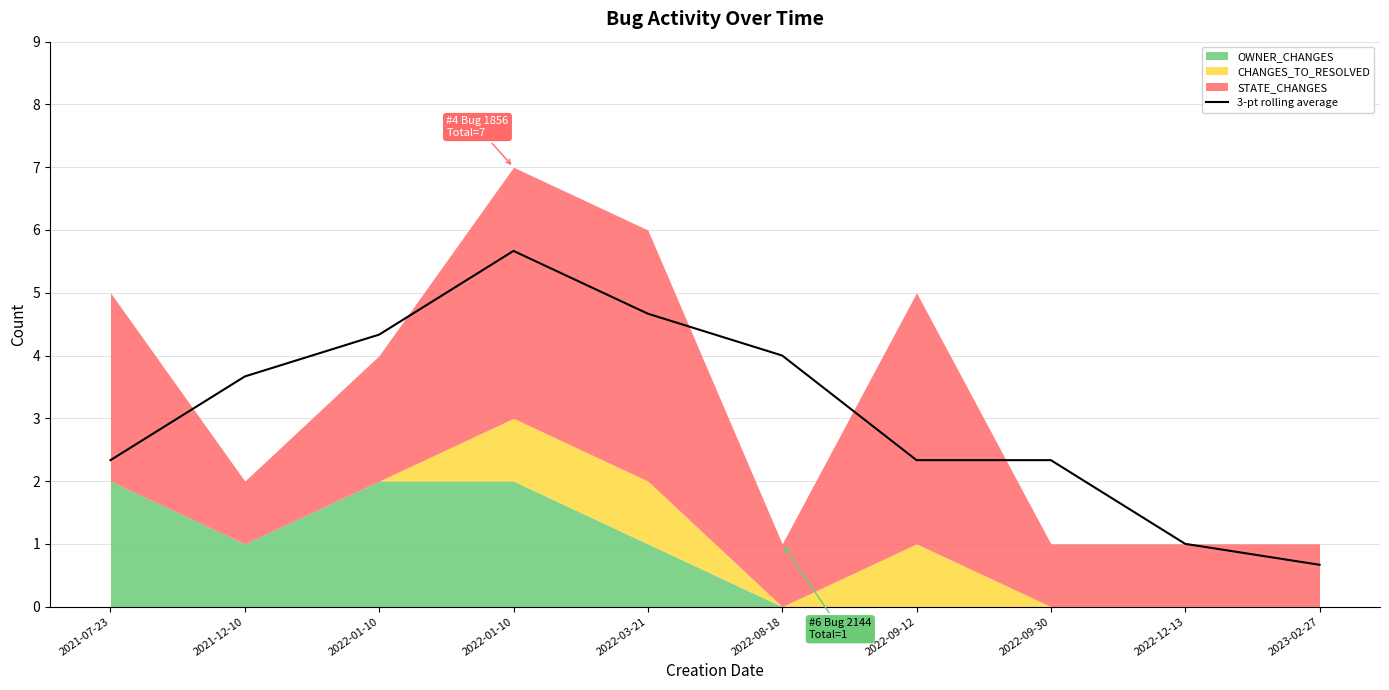

At which category does the data reach its first local peak?

2022-01-10